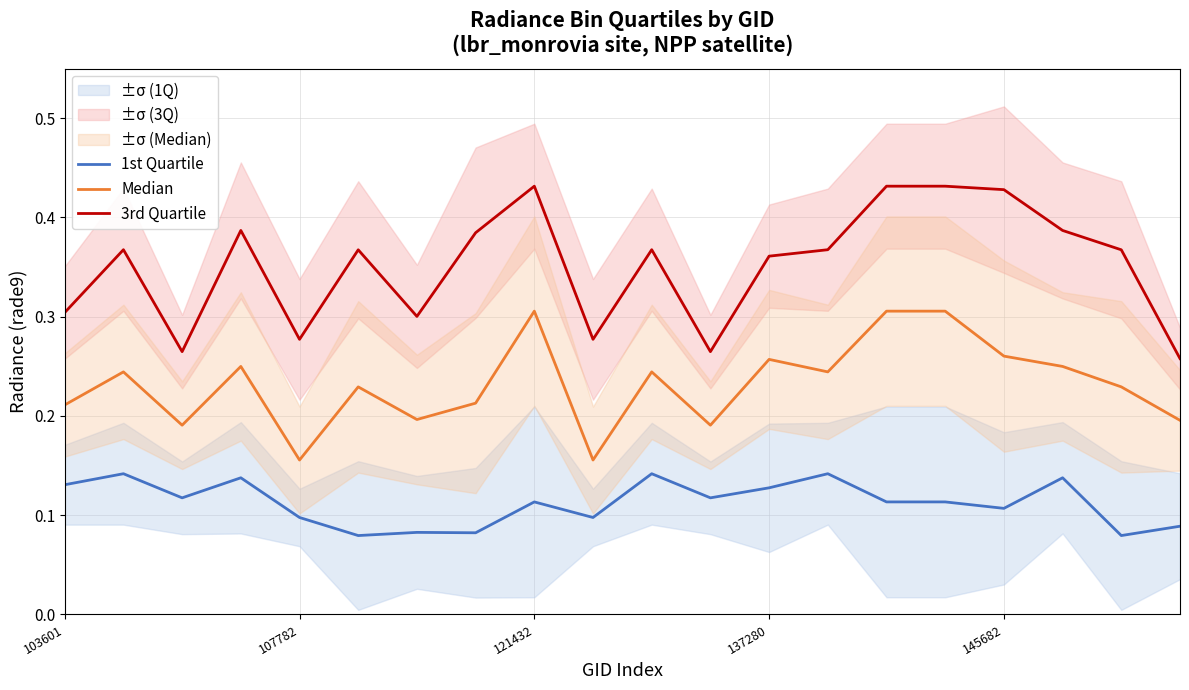

Rank the series by their maximum value, from lowest to highest.

1st Quartile, Median, 3rd Quartile